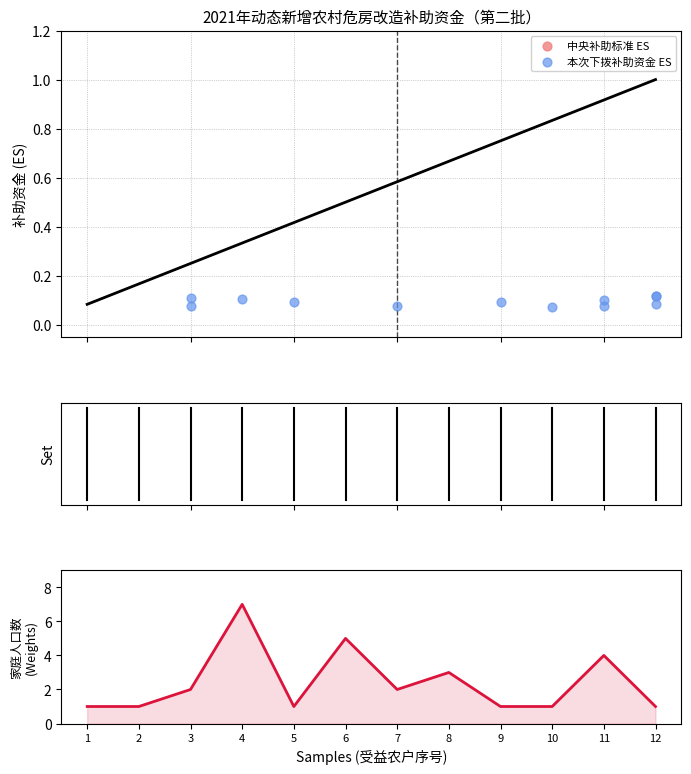

Is the value of 家庭人口数 at 8 greater than the value of 中央补助标准 ES at 7?

Yes